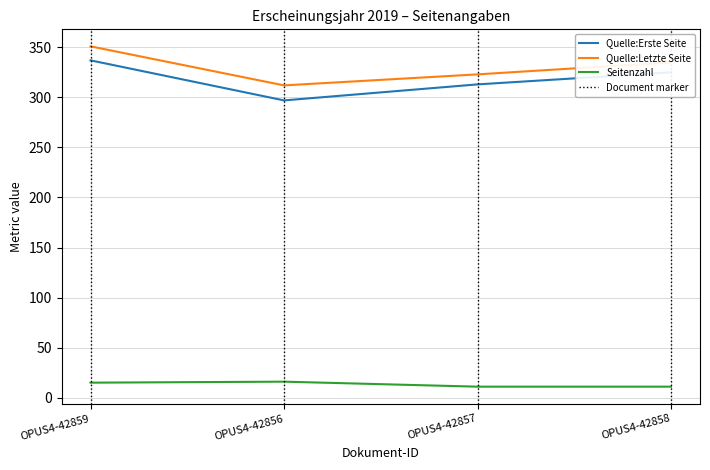

How many Quelle:Erste Seite values are between 313 and 337?

3